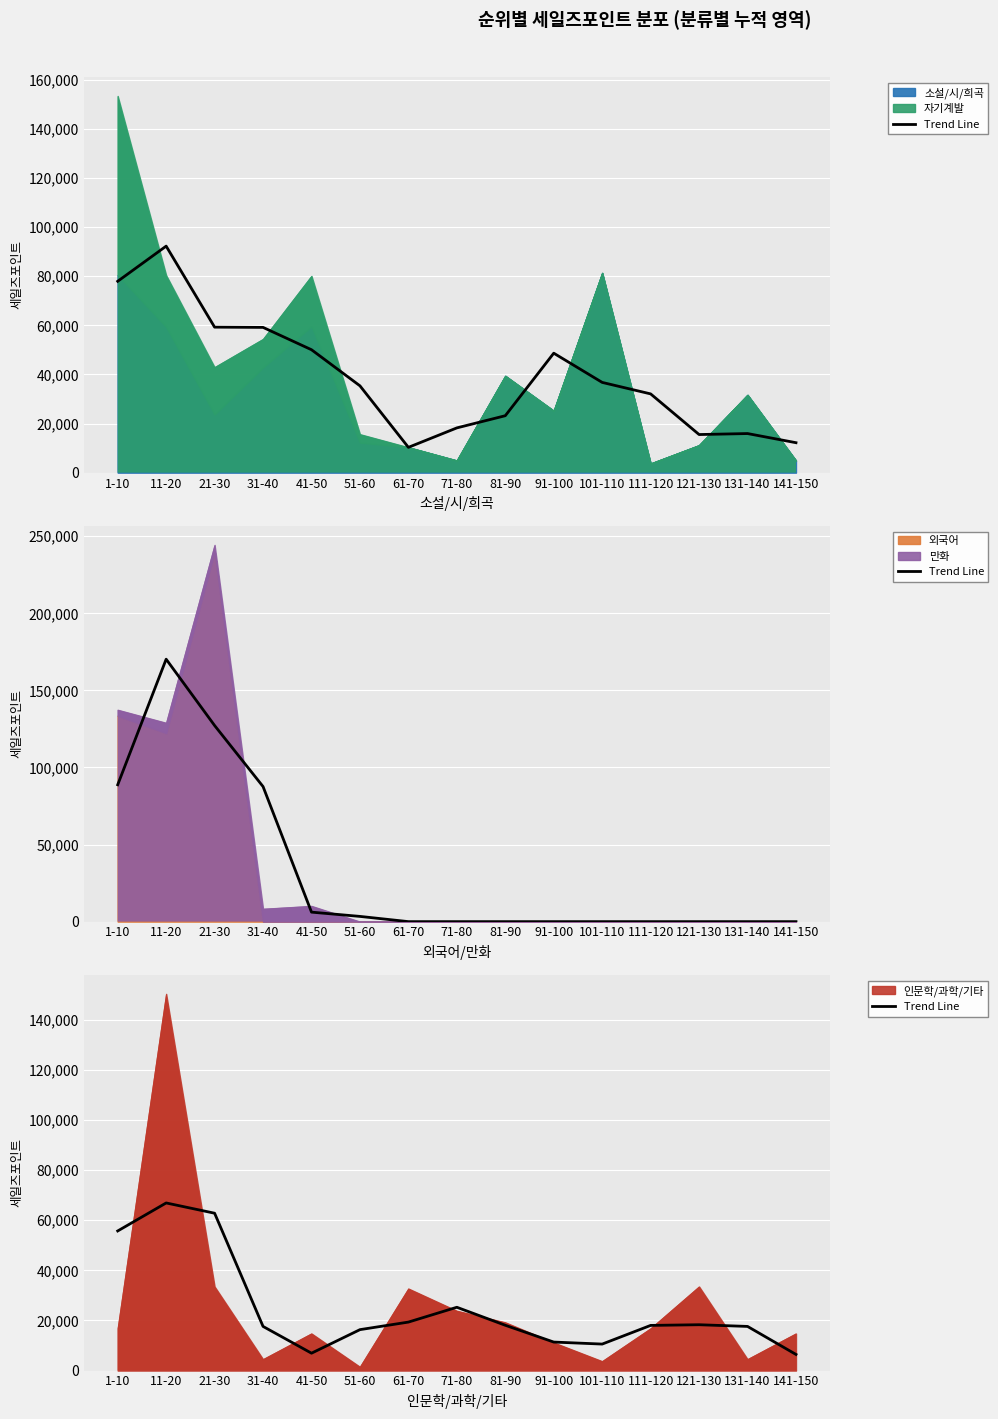

Does the chart display data point markers on the line(s)?

No